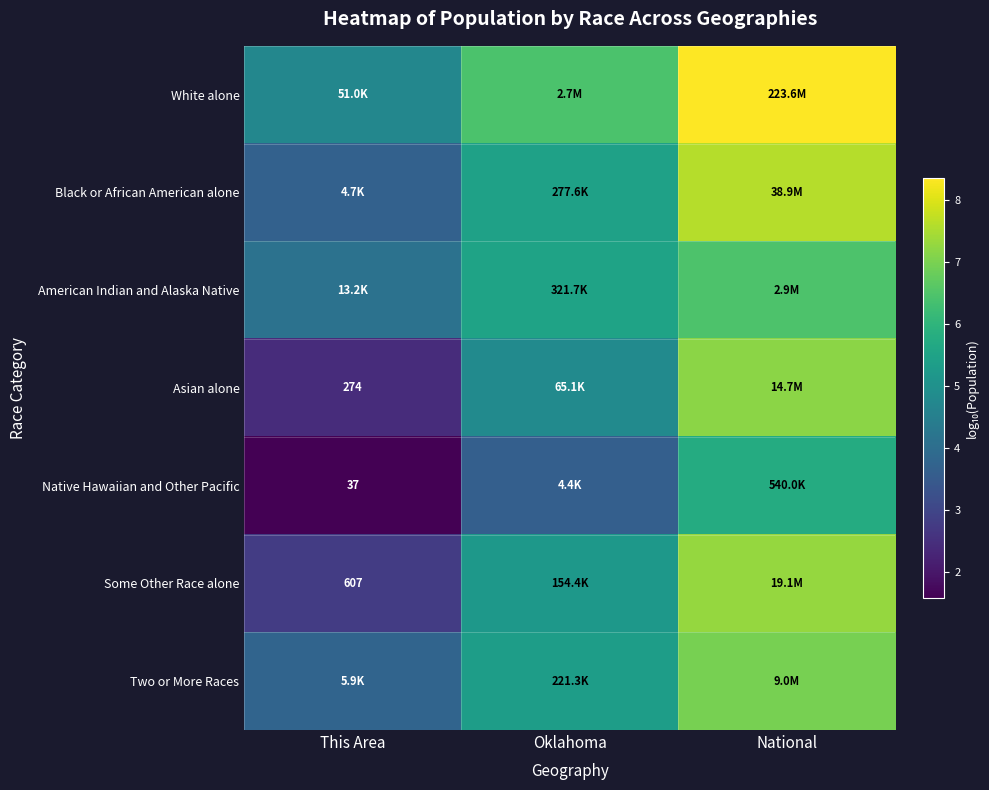

Rank the series at Oklahoma from highest to lowest value.

White alone, American Indian and Alaska Native, Black or African American alone, Two or More Races, Some Other Race alone, Asian alone, Native Hawaiian and Other Pacific